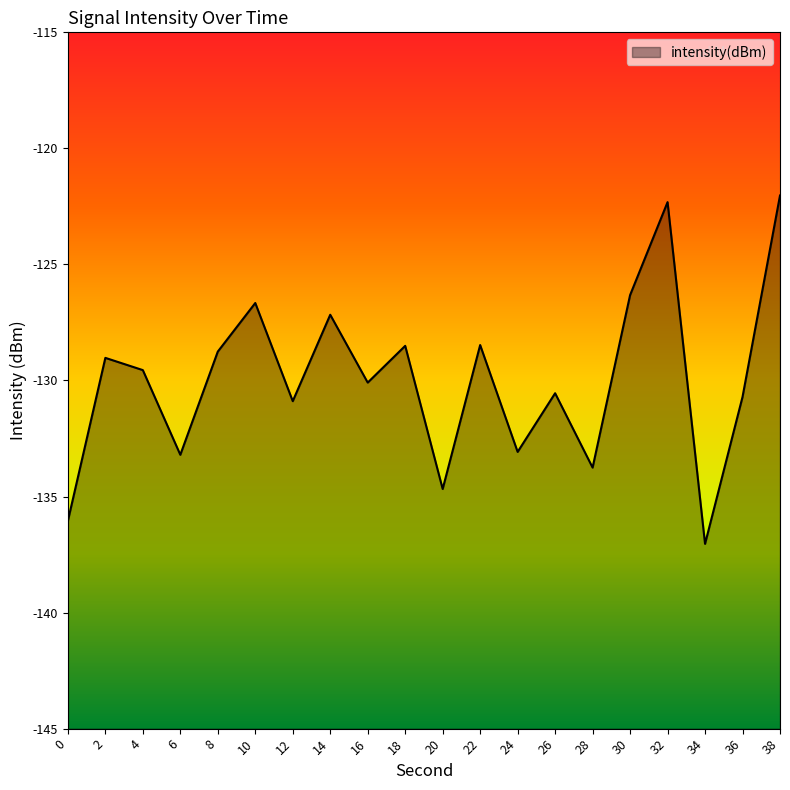

At which category does the data reach its first local valley?

6